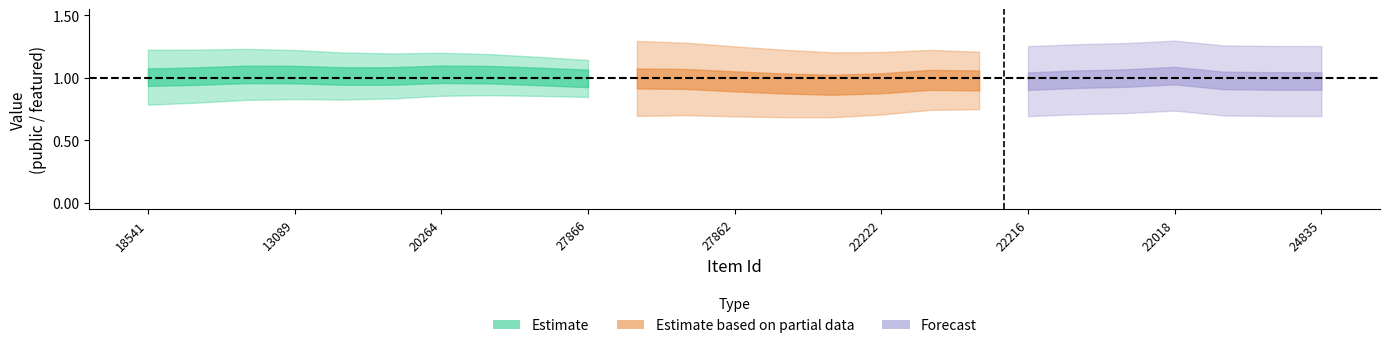

What is the label of the 12th point from the left?

27864